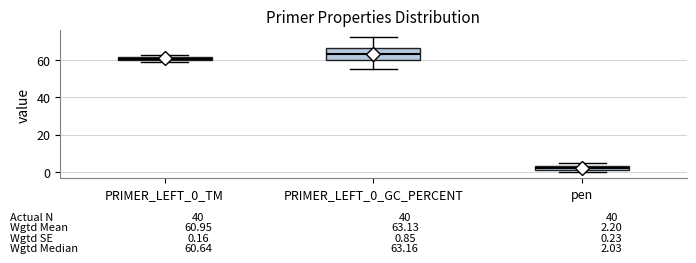

Which box has the highest median line?

PRIMER_LEFT_0_GC_PERCENT